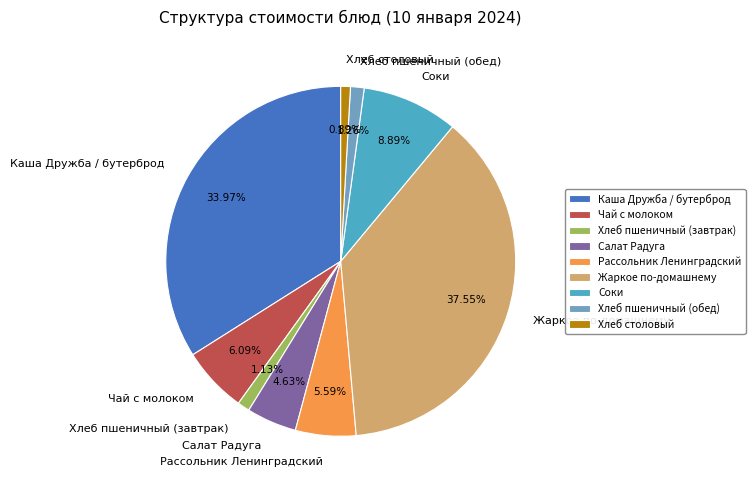

Does any single category account for the majority?

No